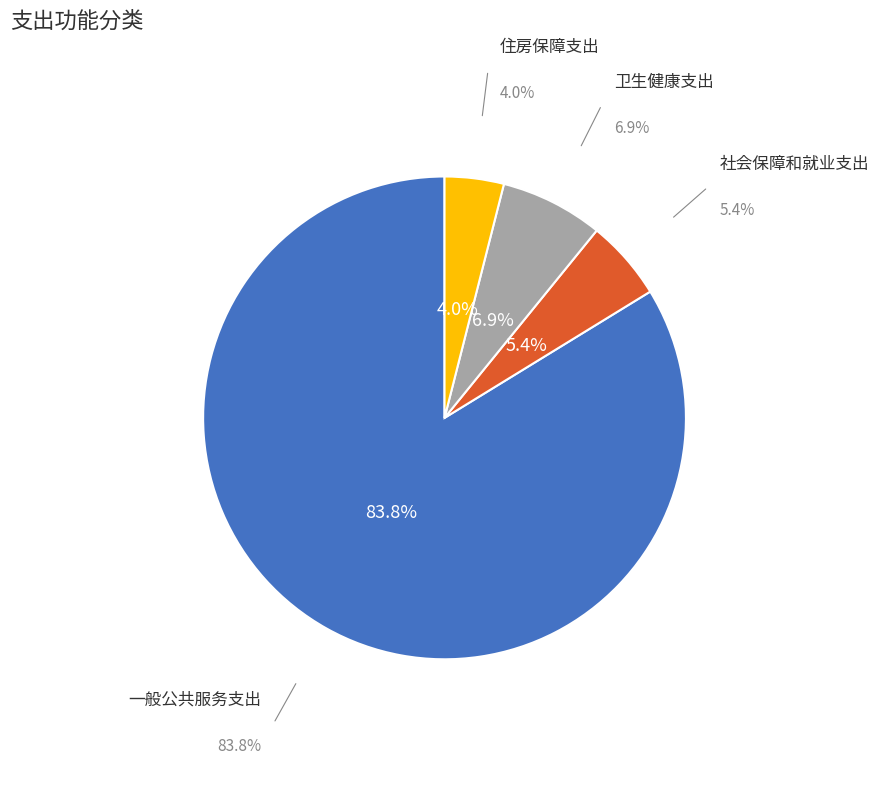

What portion of the pie excludes 卫生健康支出?

93.1%